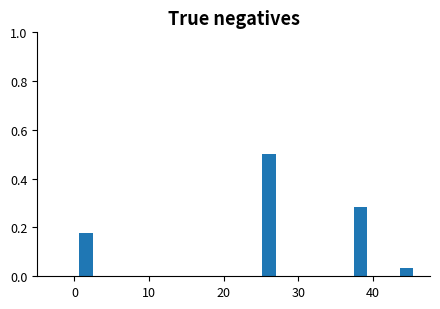

Around what value on the x-axis is the tallest bar? Give the approximate position of its centre, as read against the axis.

26